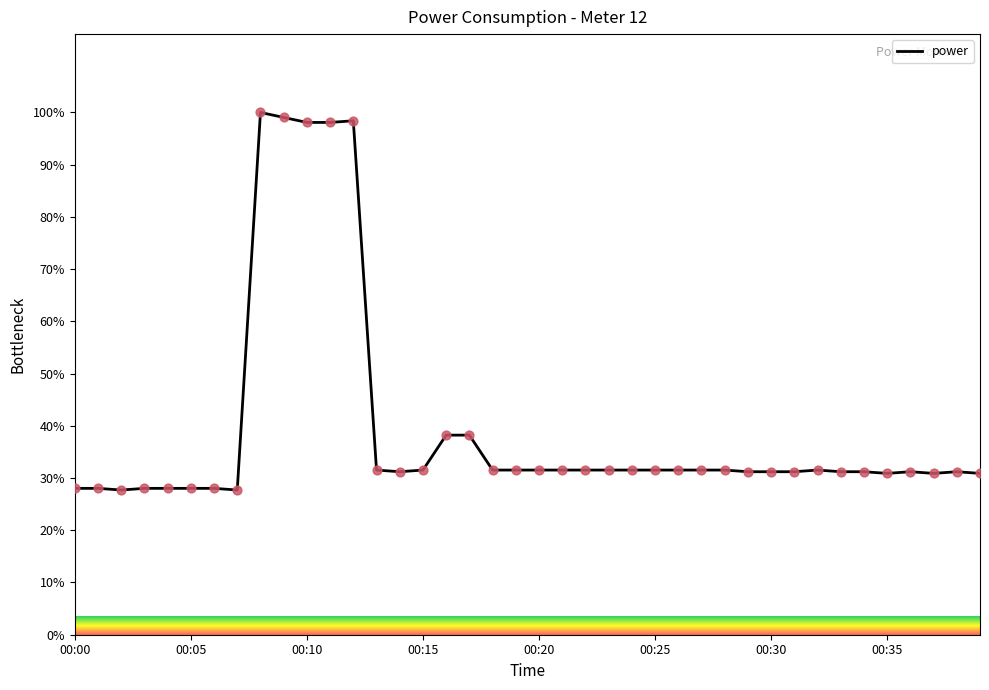

What is the maximum value shown in the chart?

100.0